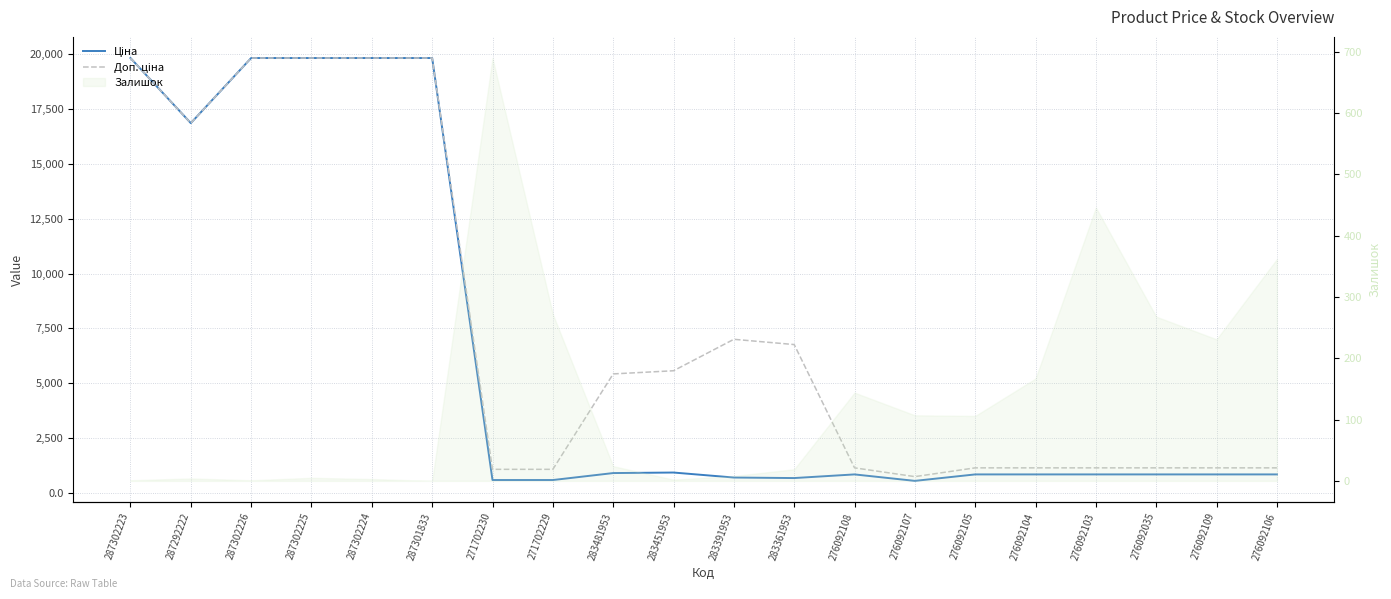

True or false: Ціна and Доп. ціна cross at least once.

False